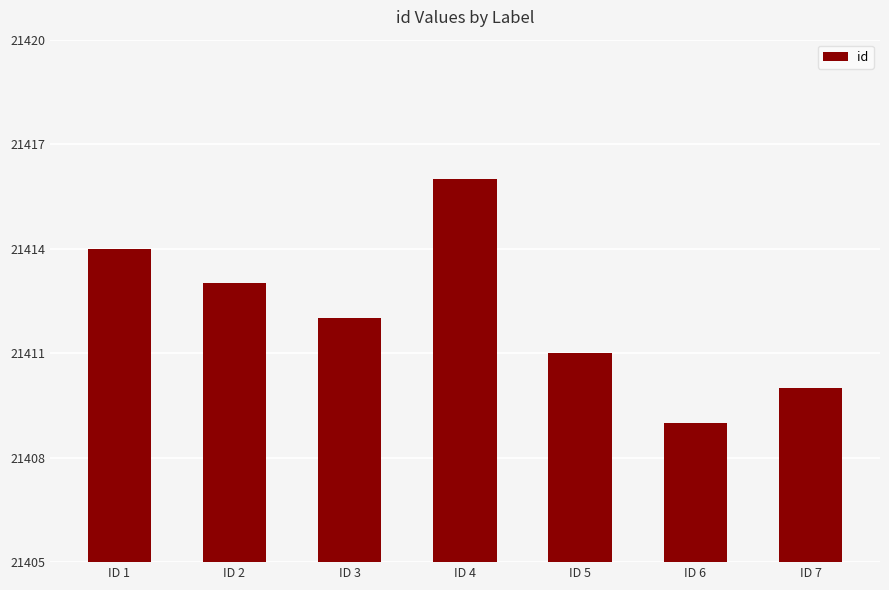

Are the bars horizontal?

No